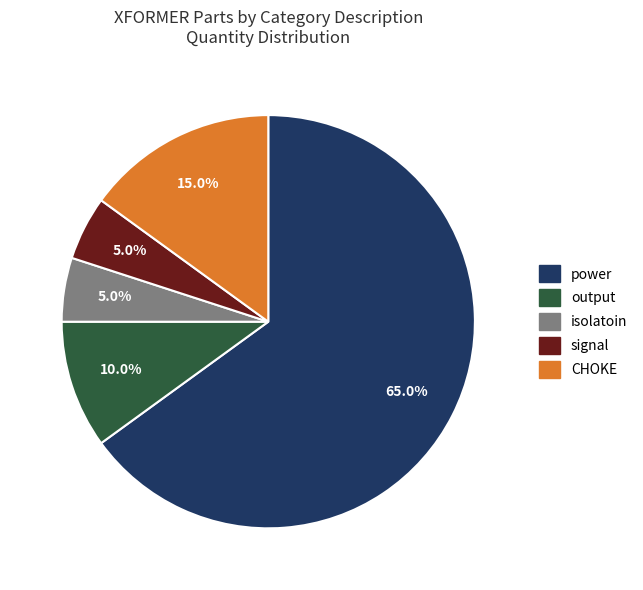

To the nearest percent, what portion does signal represent?

5%